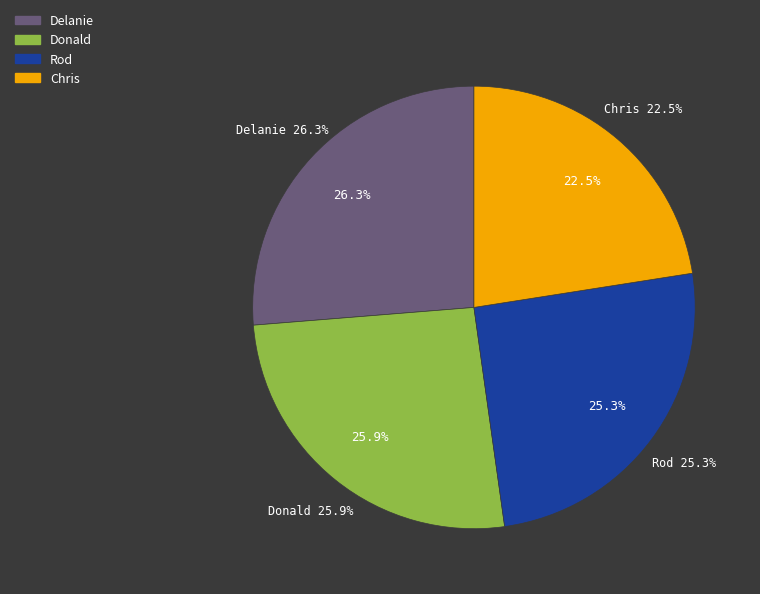

What is the total percentage of Donald and Delanie?

52.2%